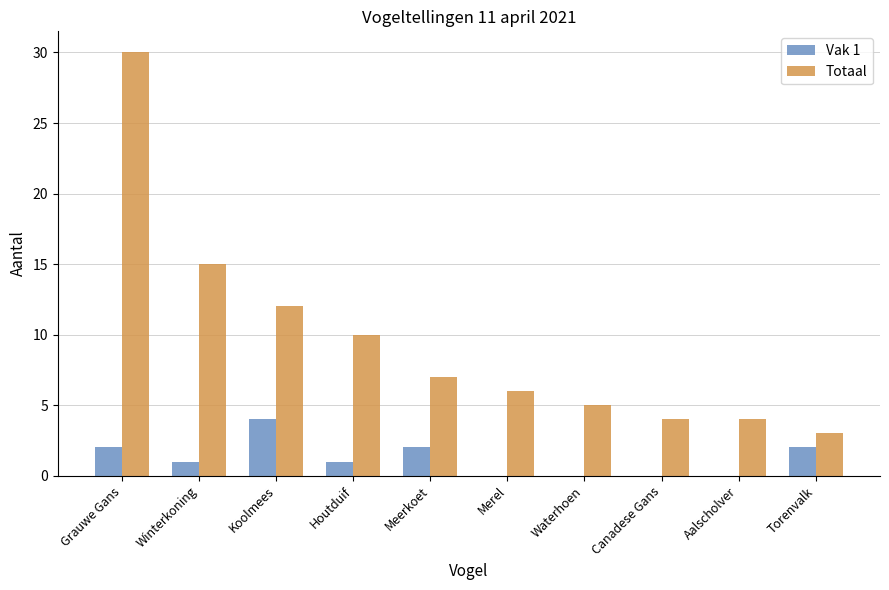

How many data points does each series have?

10